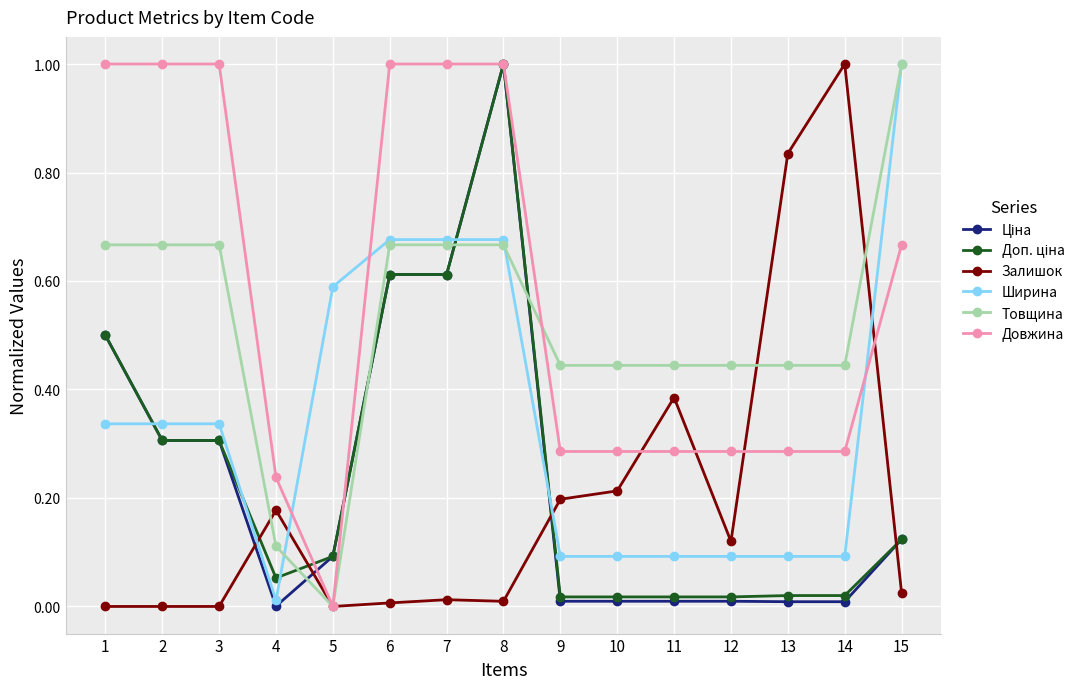

How many lines are shown in the chart?

6